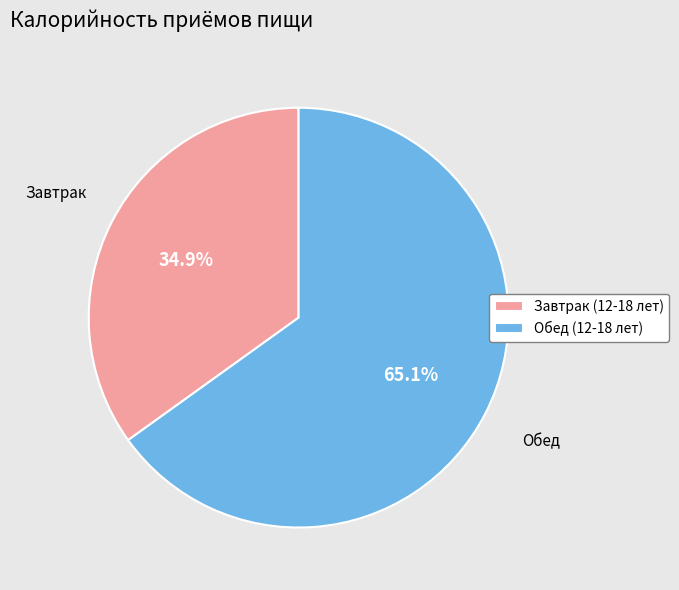

To the nearest percent, what is the difference between the largest and smallest slice percentages?

30%